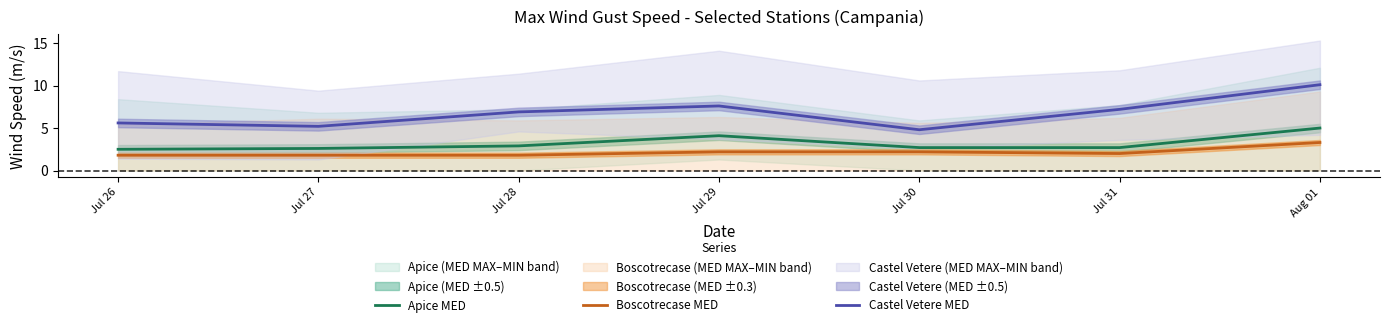

What are all the series names shown in the legend?

Apice MED, Boscotrecase MED, Castel Vetere MED